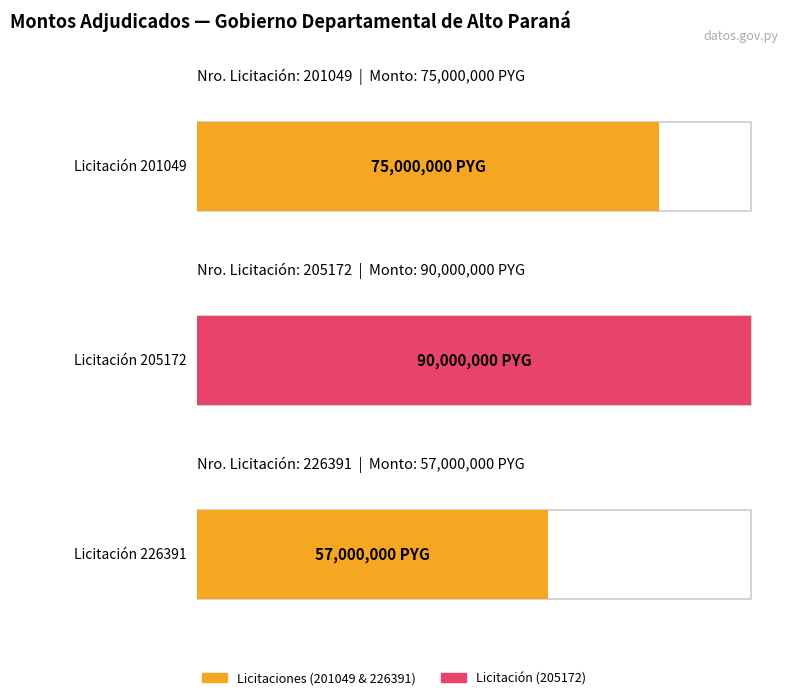

Where is the data nearest to the value 73500000?

201049